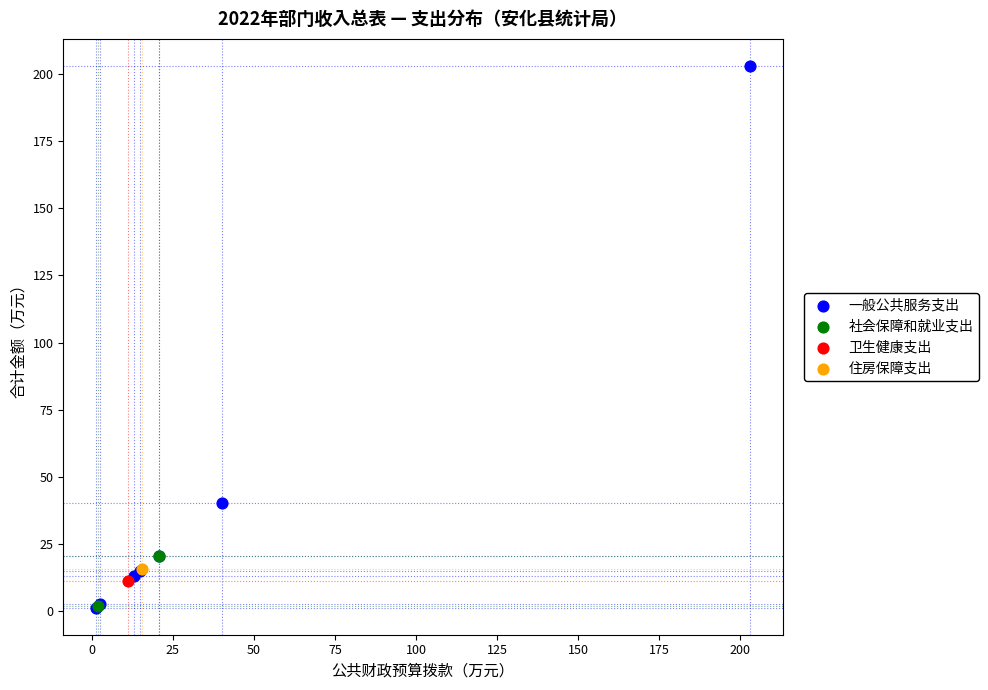

What are all the series names shown in the legend?

一般公共服务支出, 社会保障和就业支出, 卫生健康支出, 住房保障支出